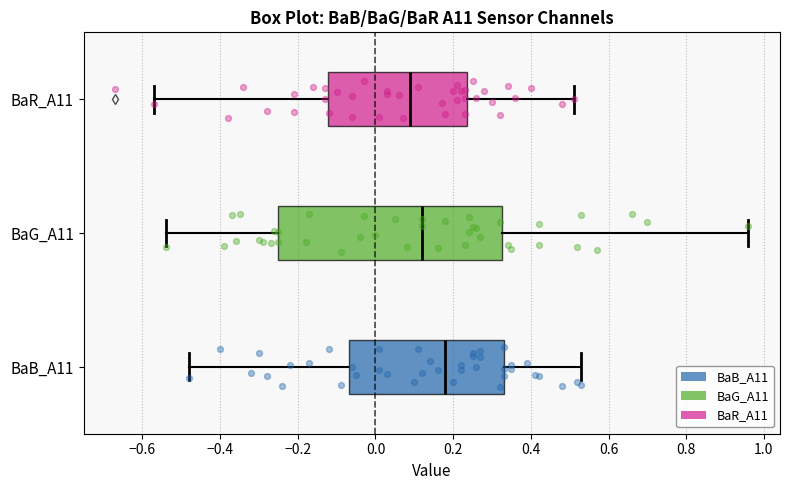

Which box has the furthest to the left median line?

BaR_A11